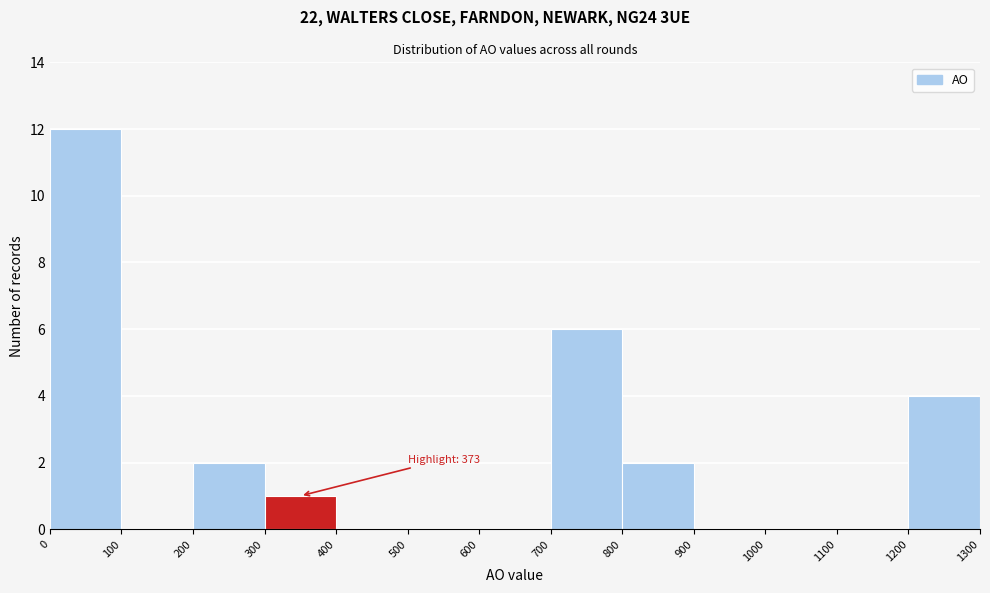

Which range on the x-axis has the tallest bar?

0 to 100